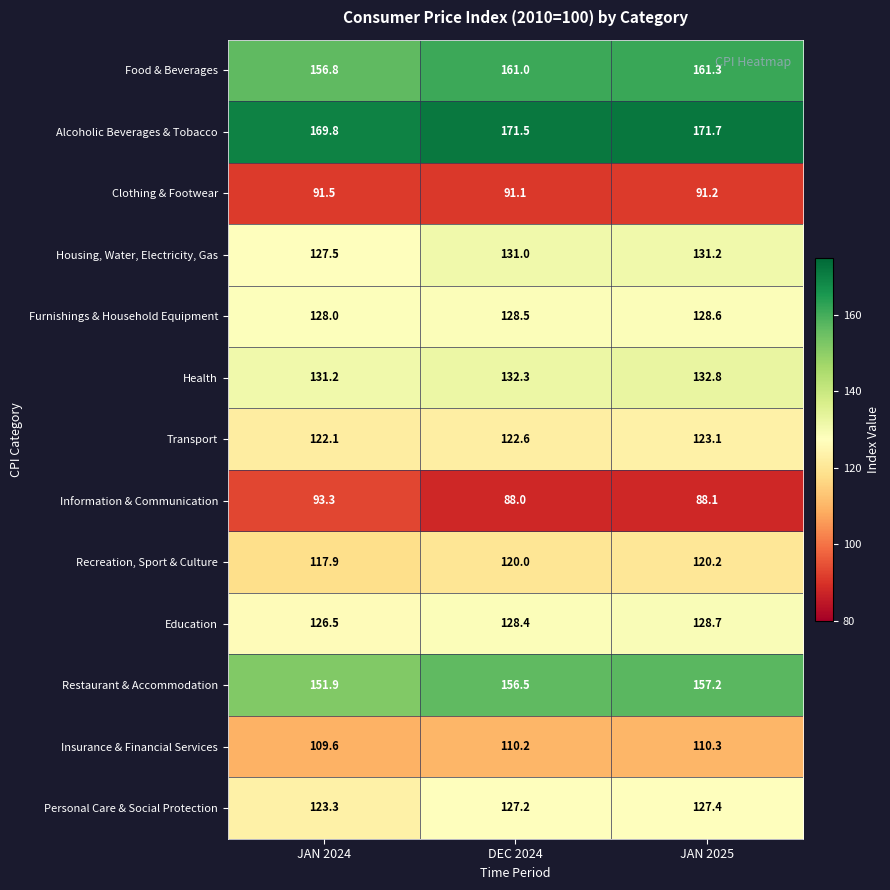

Which category has the lowest value in the Clothing & Footwear series?

DEC 2024